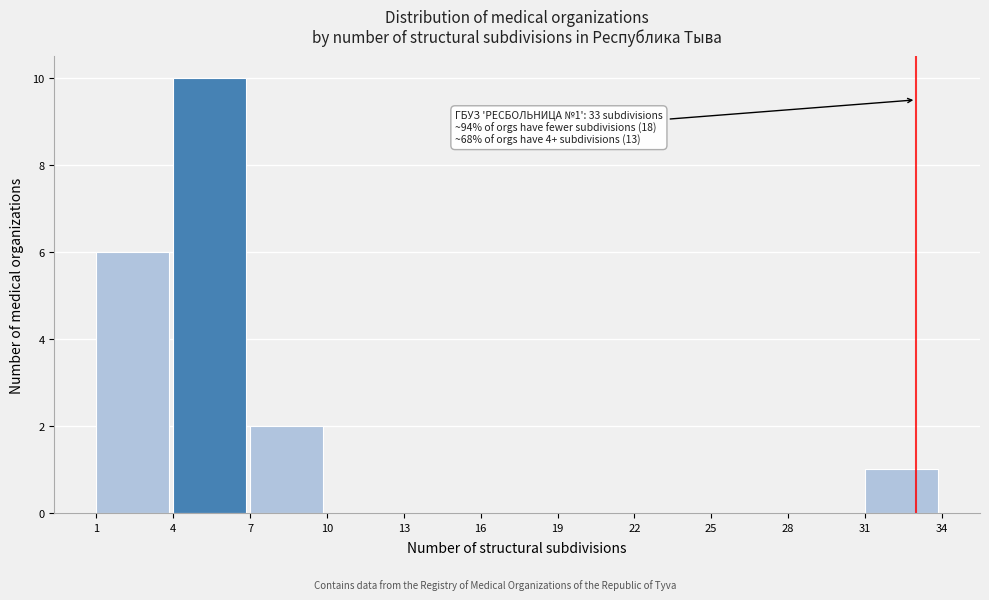

Over which range of the x-axis is the bar tallest?

4 to 7